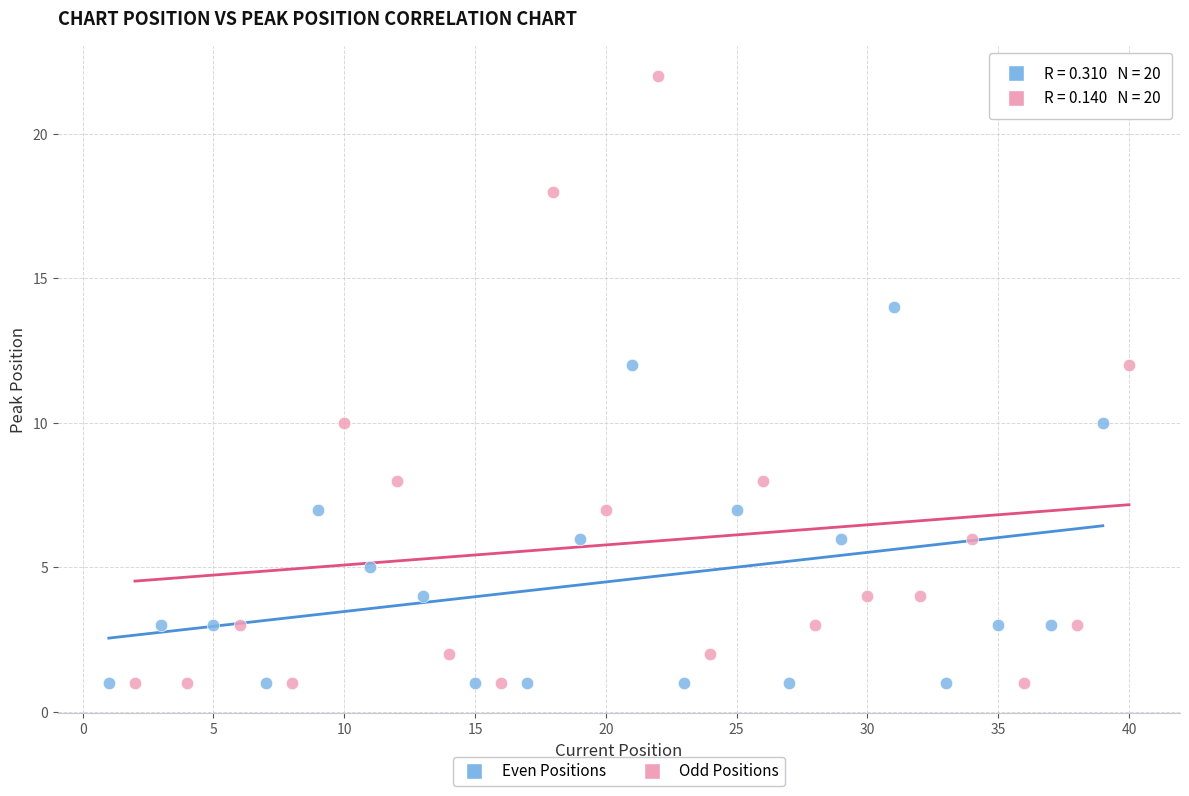

Which series contains the highest Y value?

Odd Positions